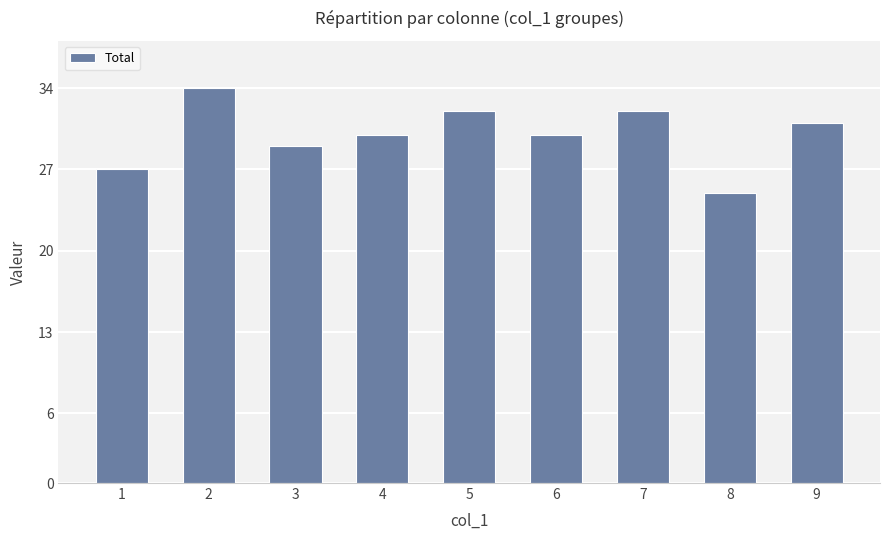

What is the value of the 6th bar from the left?

30